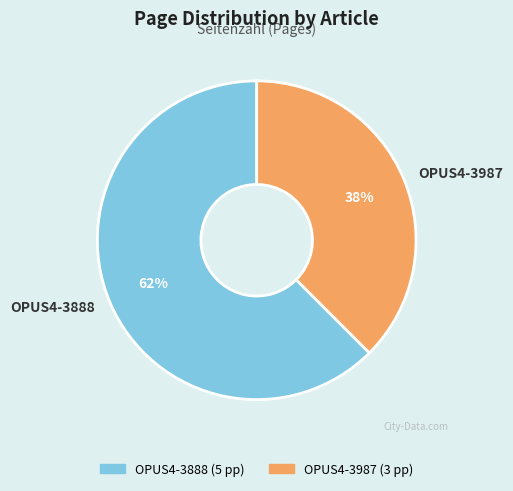

Do OPUS4-3888 and OPUS4-3987 together represent more than half of the pie?

Yes